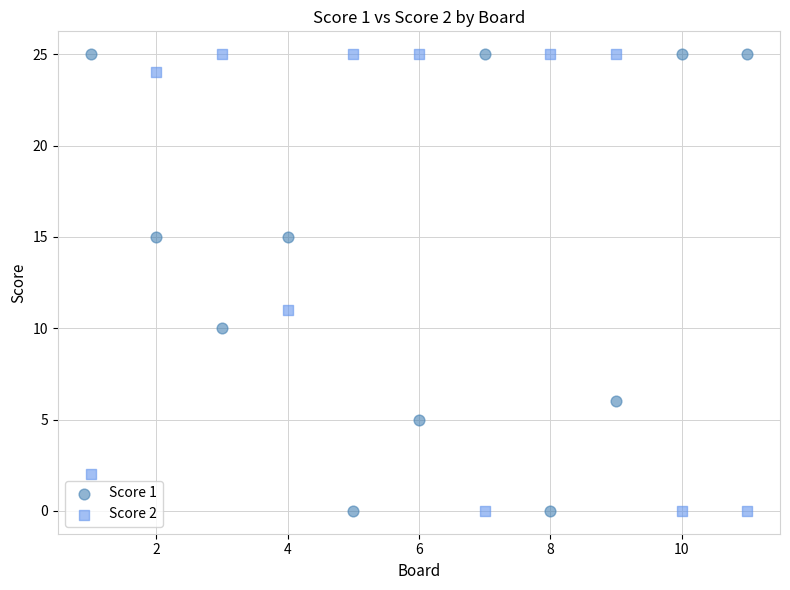

What is the X range (max minus min) for the scatter plot?

10